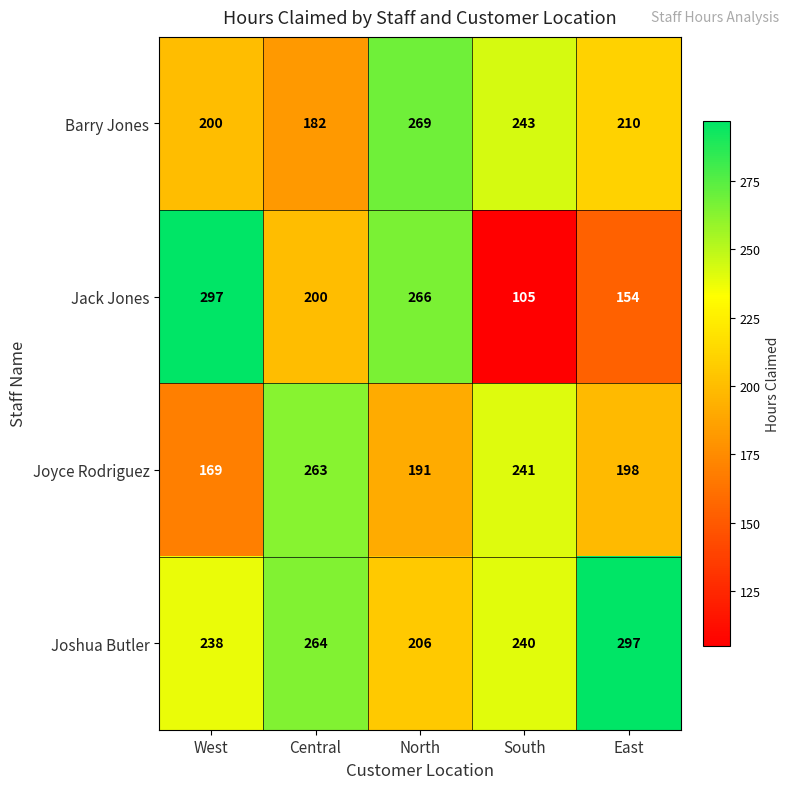

Reading left to right, list all the values displayed in this chart.

Barry Jones: 200	182	269	243	210
Jack Jones: 297	200	266	105	154
Joyce Rodriguez: 169	263	191	241	198
Joshua Butler: 238	264	206	240	297